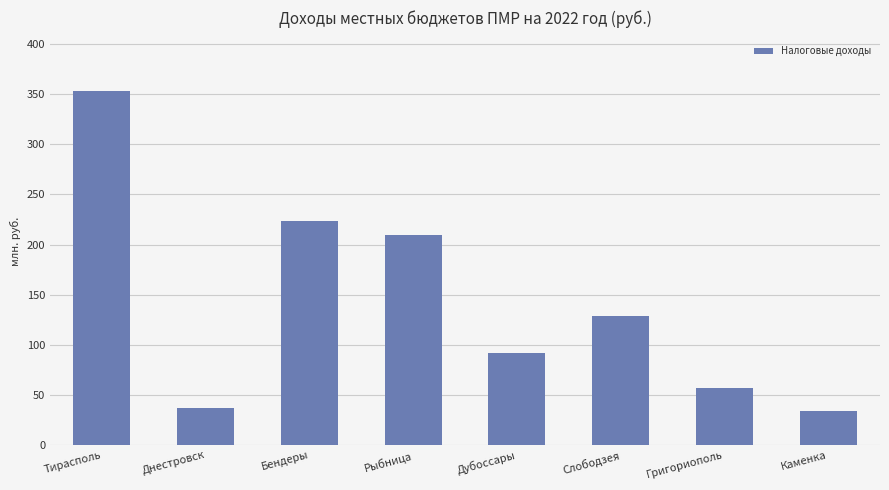

What is the average value?

141.8